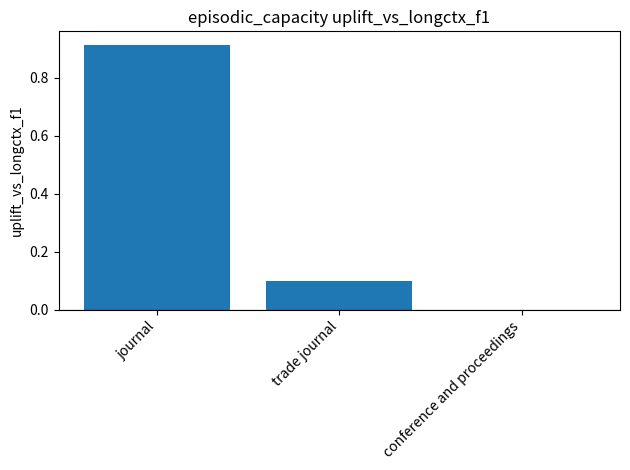

How many values exceed 0?

2